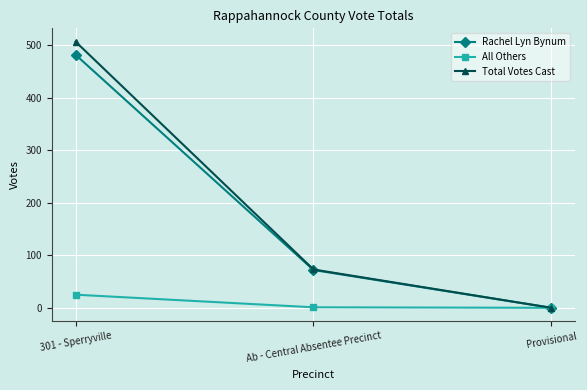

How many Rachel Lyn Bynum values are between 0 and 482?

3